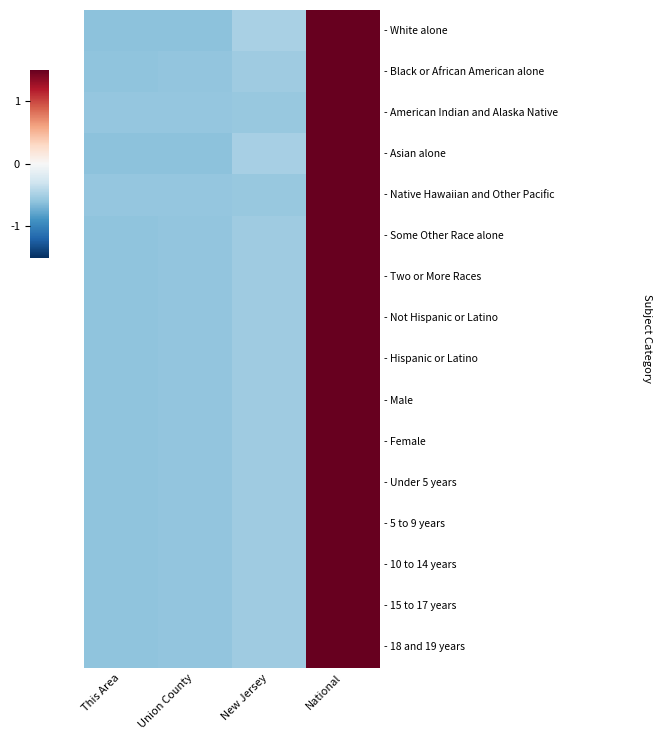

Which has a higher value, National or New Jersey?

National